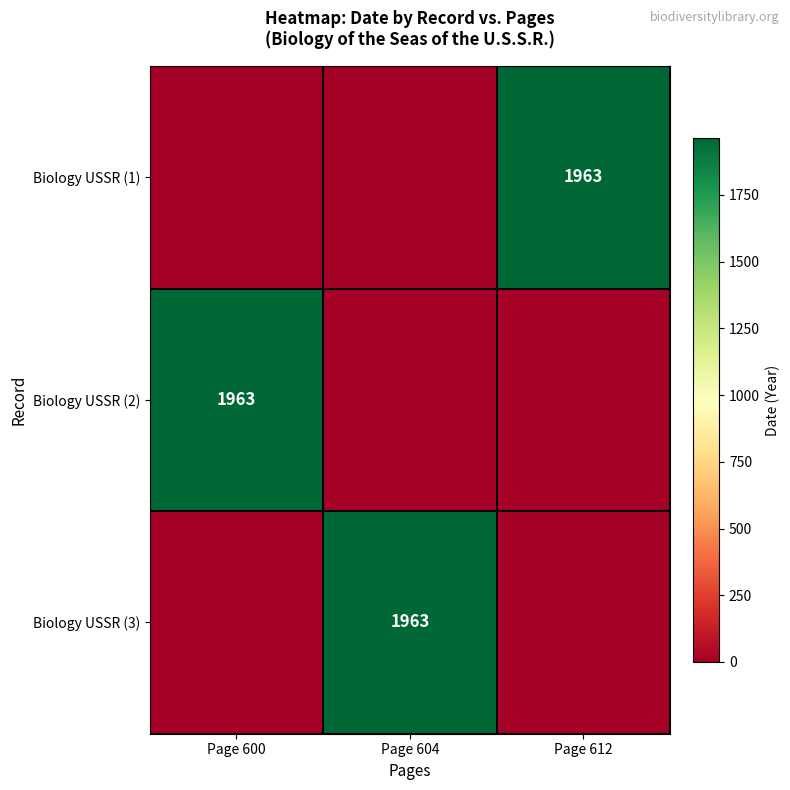

The value of Biology USSR (3) at Page 604 is 936. True or false?

False